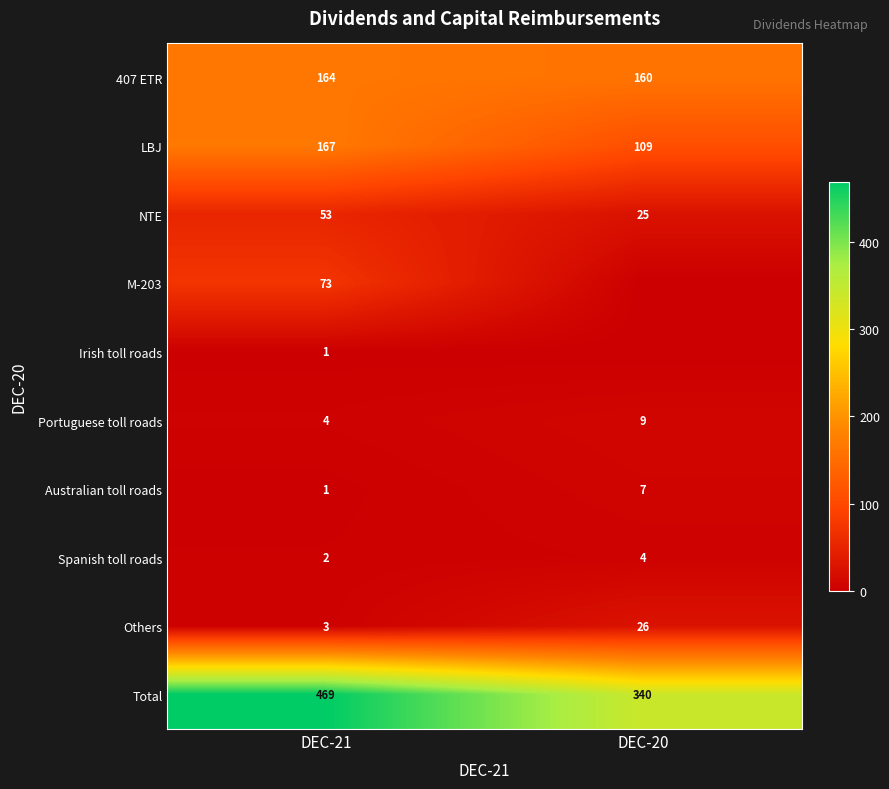

What is the maximum value for Portuguese toll roads?

9